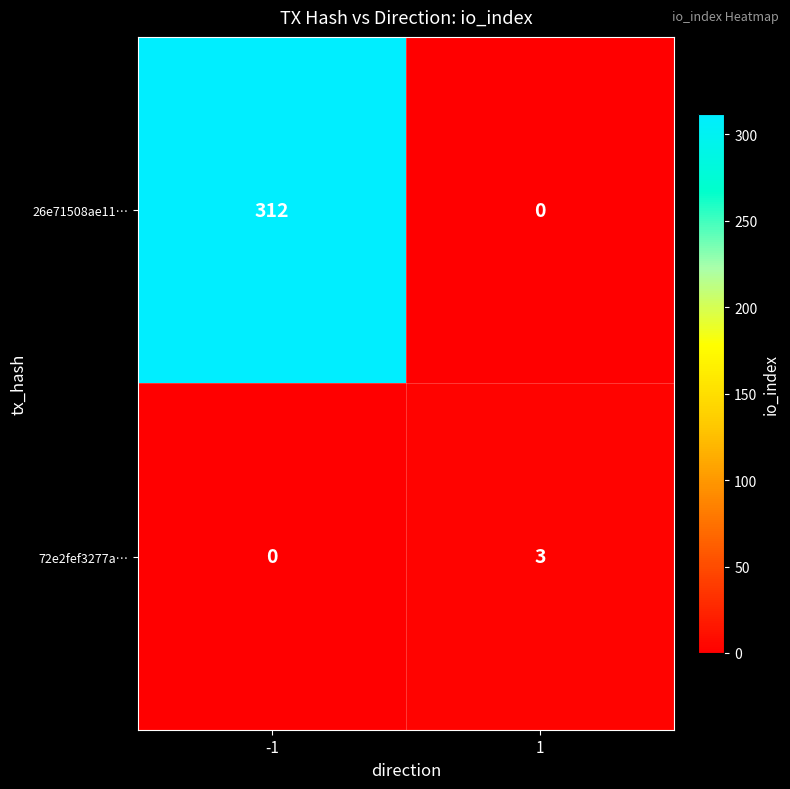

Reading left to right, what are all the values shown in this chart?

26e71508ae11…: -1=312	1=0
72e2fef3277a…: -1=0	1=3